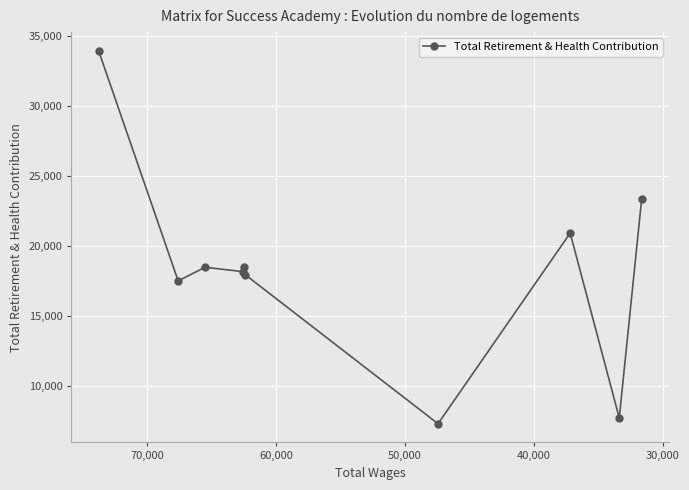

Between 70,000 and 30,000, which is larger?

70,000